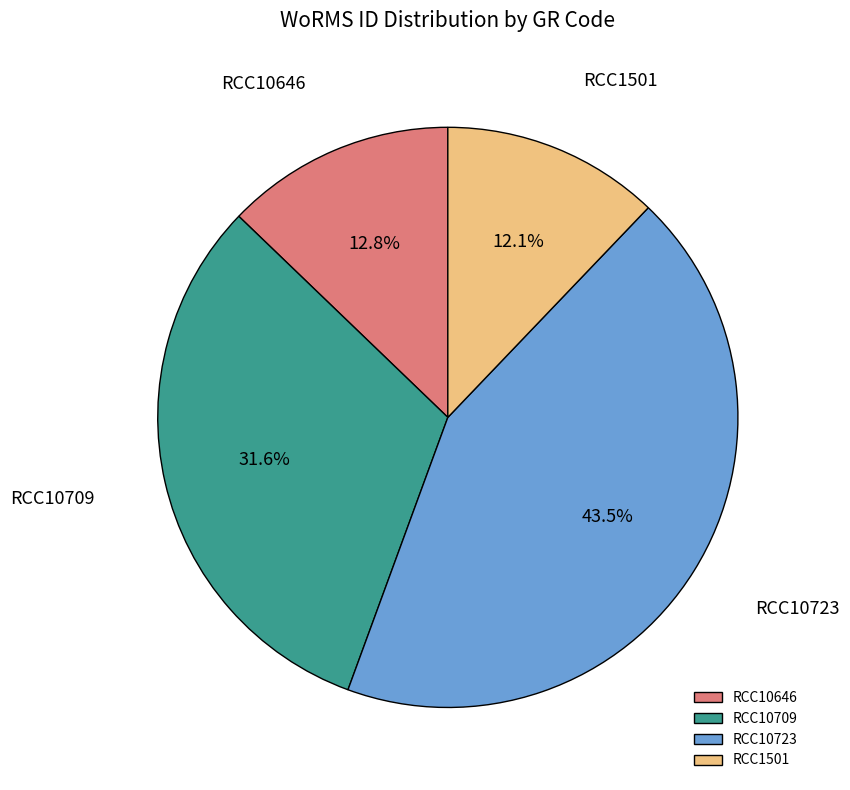

True or false: RCC10646 accounts for 13% of the total.

True